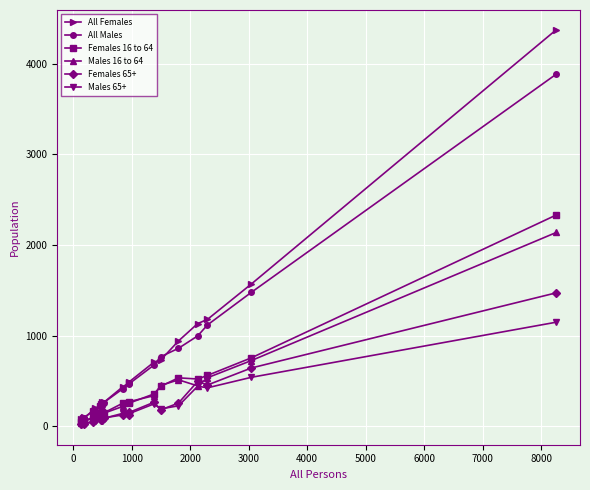

True or false: Males 65+ has more than 1 points higher than both neighbors.

True